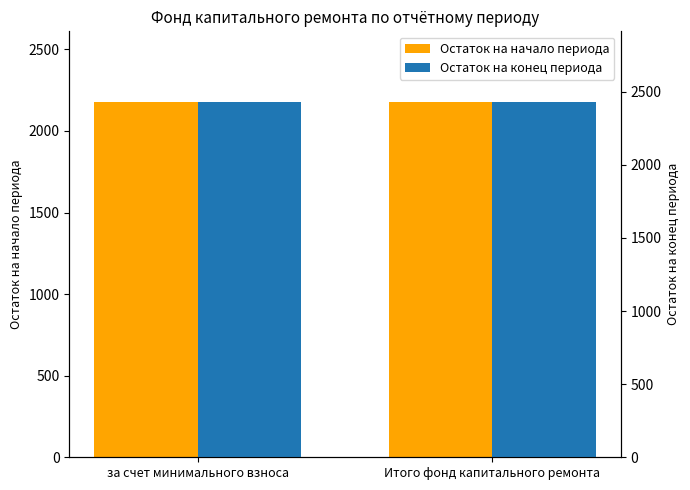

Reading right to left, transcribe all the data shown in this chart.

Остаток на начало периода: 2175.2	2175.2
Остаток на конец периода: 2426.7	2426.7